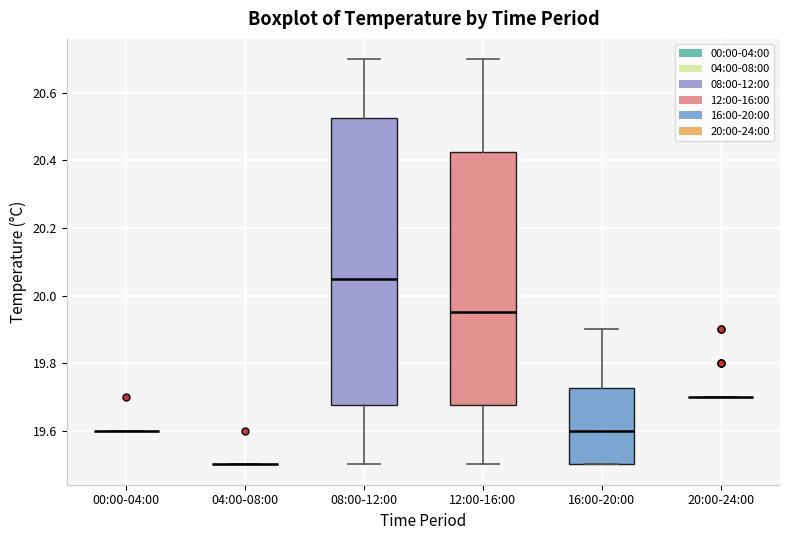

Reading left to right, read every box against the y-axis: the position of its median line, the range the box covers, and the ends of its whiskers. The values are not printed on the chart, so give them approximately, as read against the axis.

00:00-04:00: box collapsed to a line at 19.60, whiskers 19.60 to 19.60
04:00-08:00: box collapsed to a line at 19.50, whiskers 19.50 to 19.50
08:00-12:00: median 20.06, box 19.68 to 20.52, whiskers 19.50 to 20.70
12:00-16:00: median 19.96, box 19.68 to 20.42, whiskers 19.50 to 20.70
16:00-20:00: median 19.60, box 19.50 to 19.72, whiskers 19.50 to 19.90
20:00-24:00: box collapsed to a line at 19.70, whiskers 19.70 to 19.70